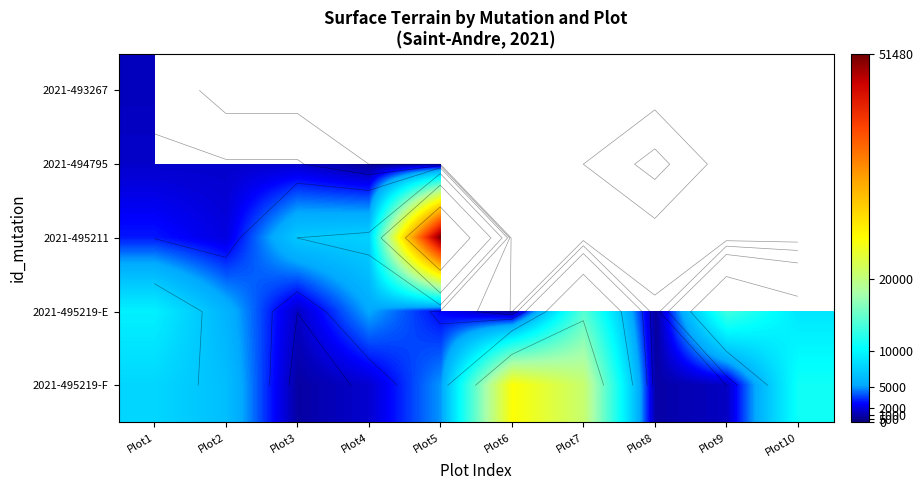

Which label corresponds to the largest value in the chart?

Plot5